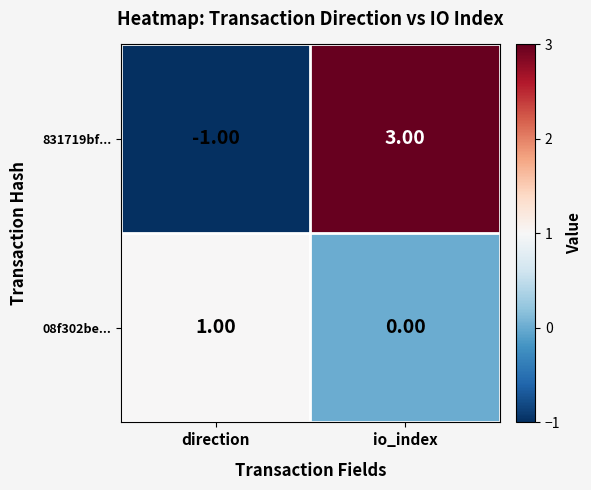

Between direction and io_index, which series saw the biggest shift?

831719bf...